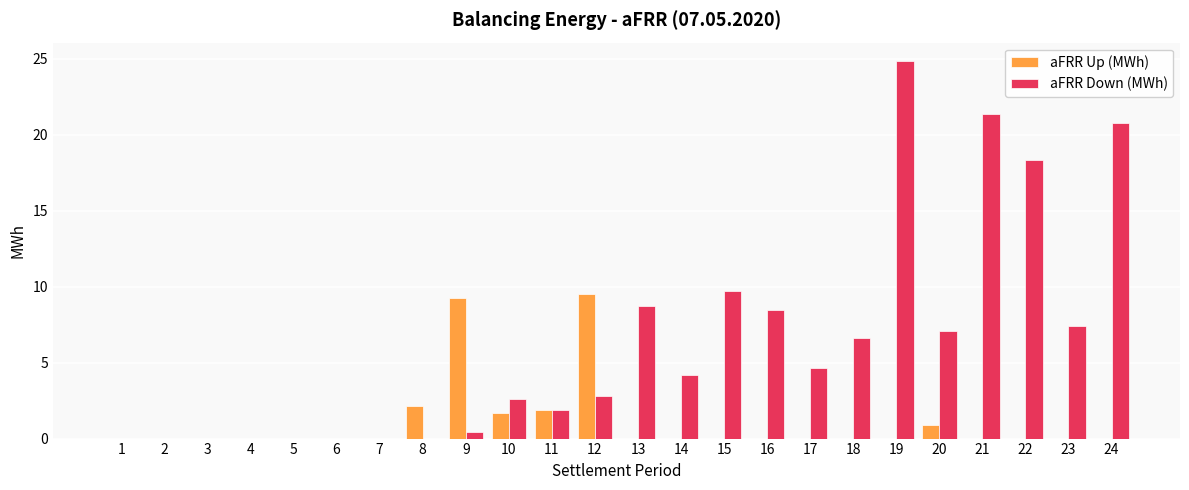

How many data points does each series have?

24